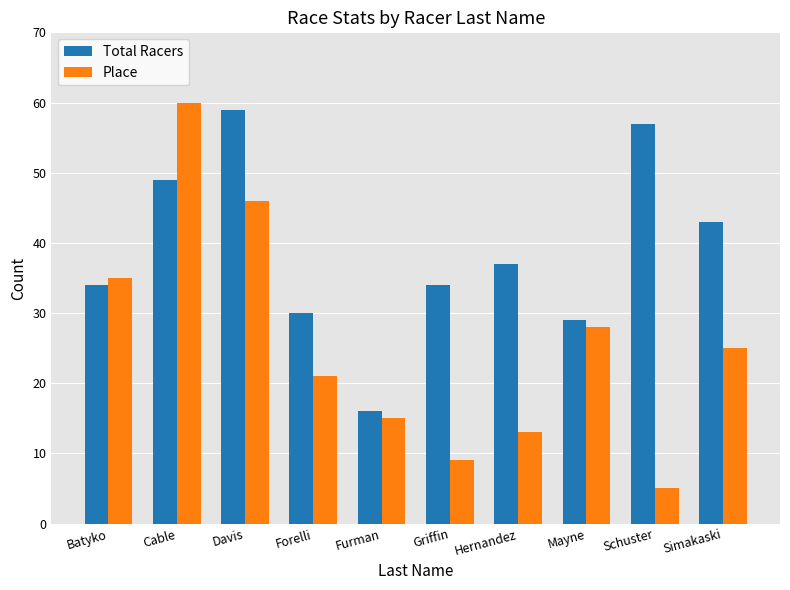

What is the sum of all Place values?

257